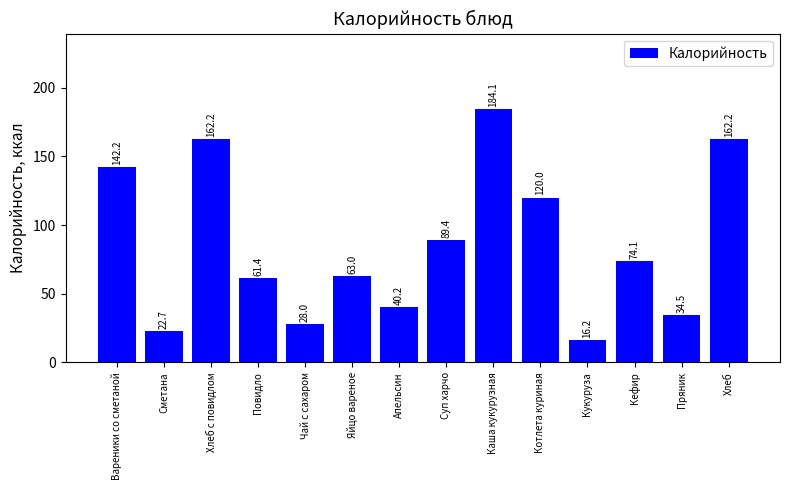

What is the difference between the maximum and minimum values?

167.9